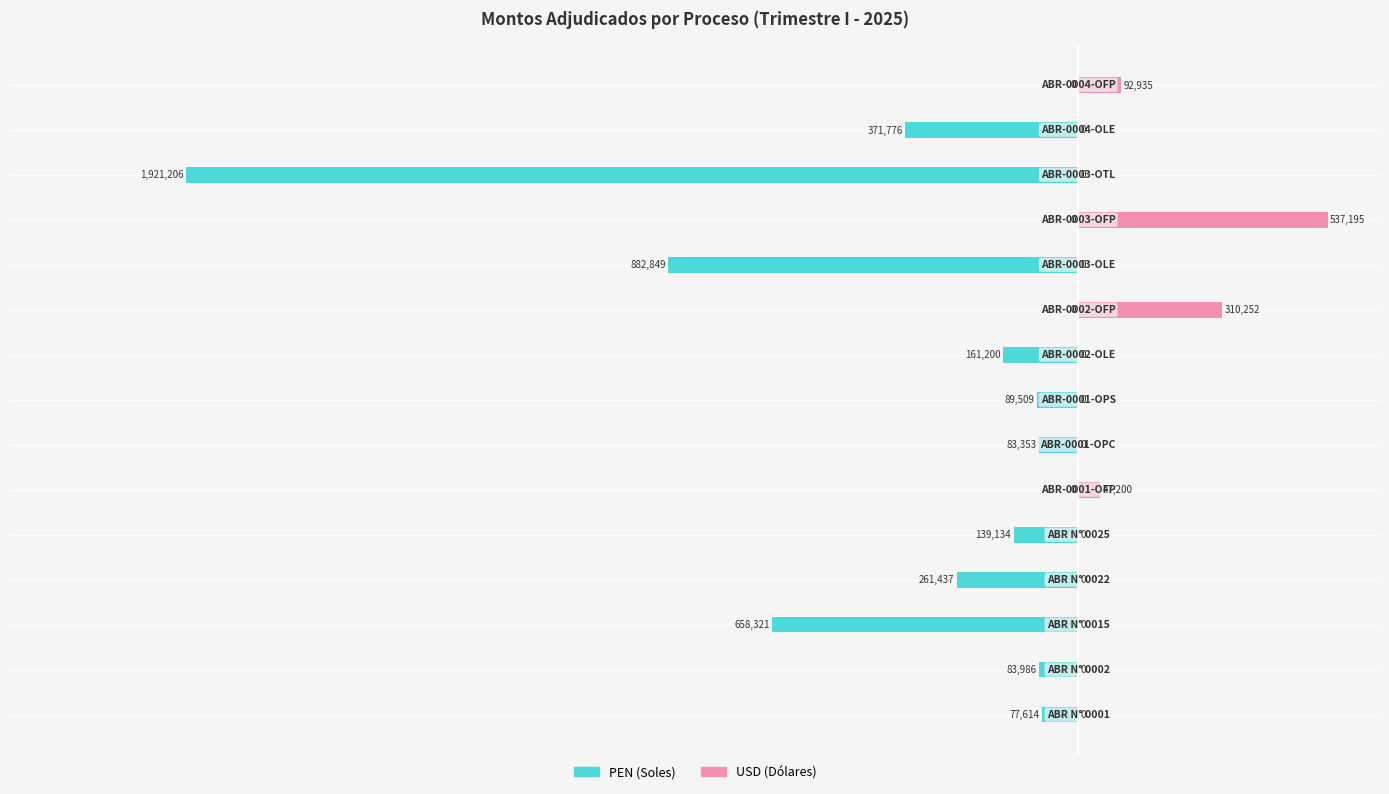

Which series has the largest range (max minus min)?

PEN